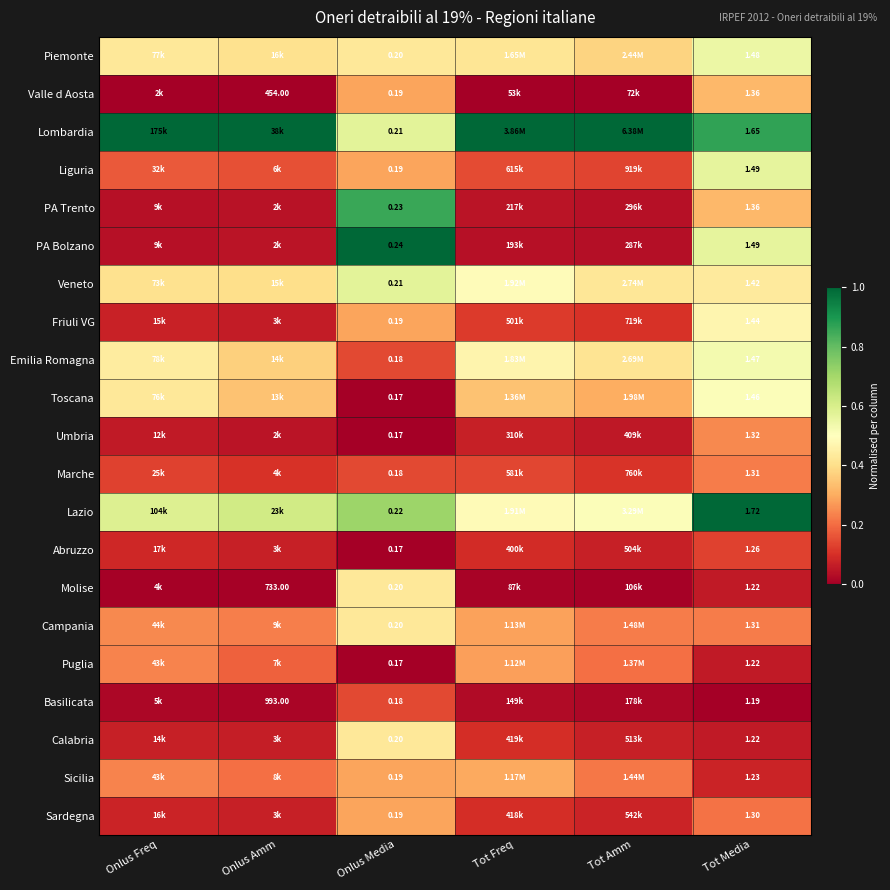

What value does the Lazio series have at Tot Freq?

0.5